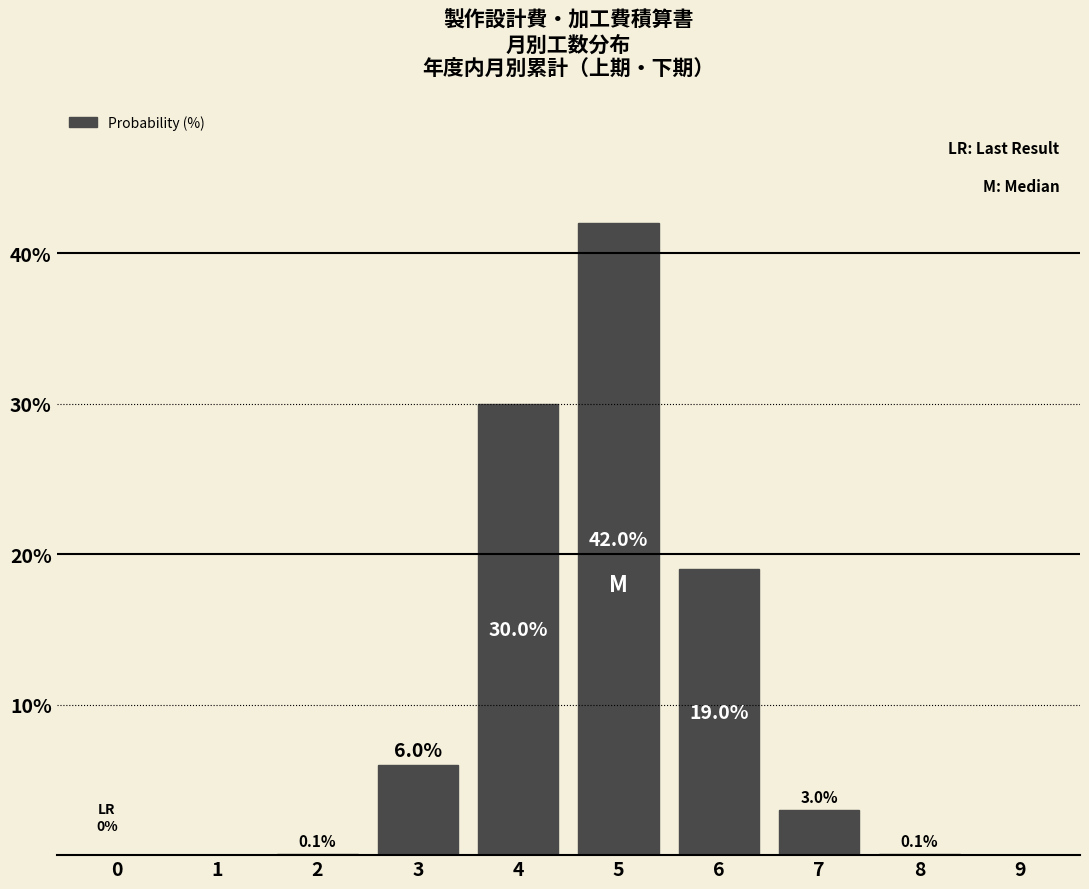

Reading left to right, extract all data points from this chart.

0=0.0	1=0.0	2=0.1	3=6.0	4=30.0	5=42.0	6=19.0	7=3.0	8=0.1	9=0.0